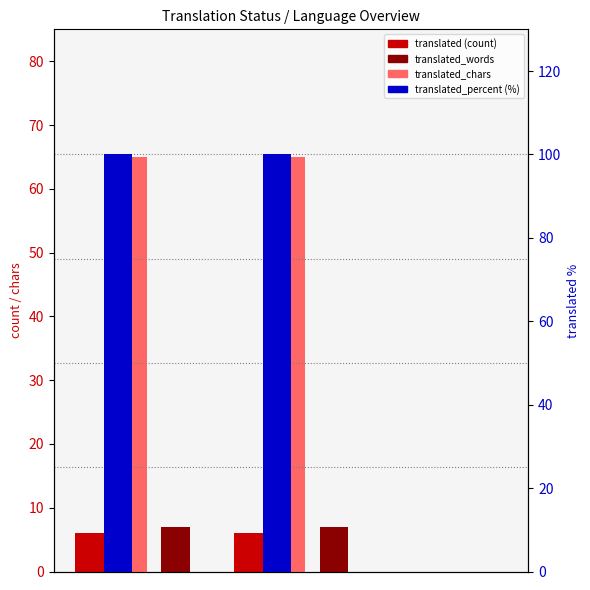

Does the chart contain any negative values?

No